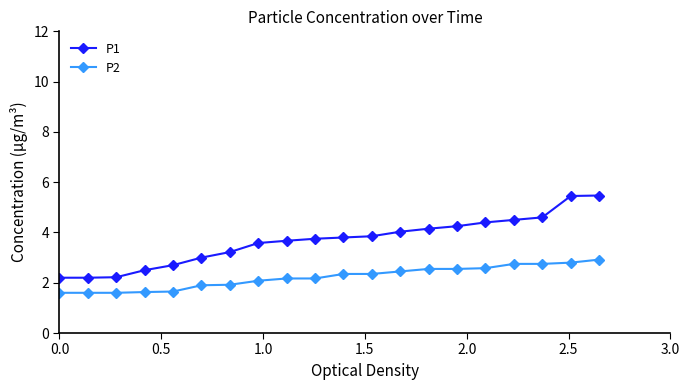

Which series has the largest range (max minus min)?

P1